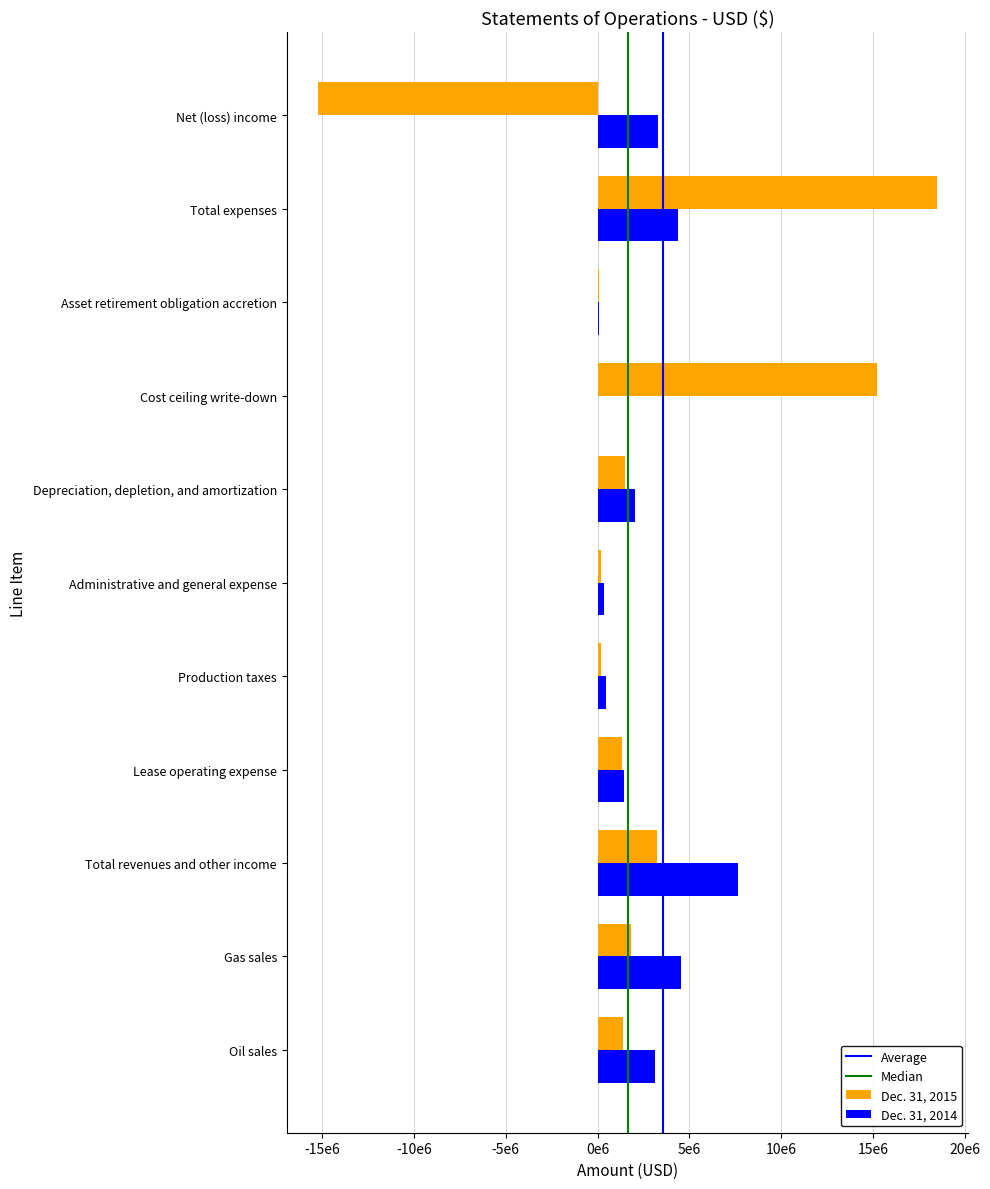

How many data points in Dec. 31, 2014 are less than 2061625?

5